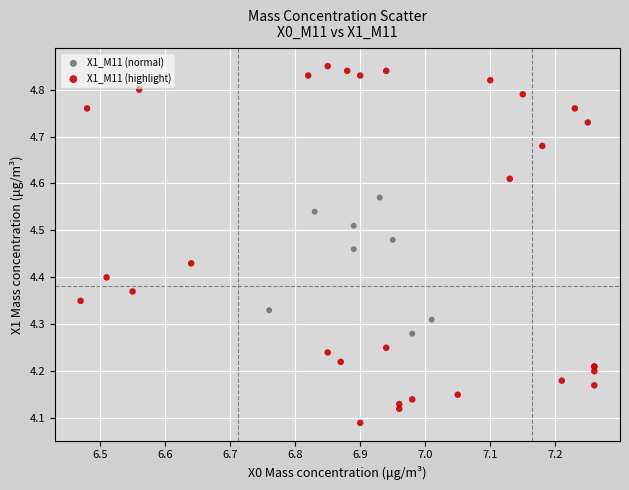

Which series has the largest Y range (max minus min)?

X1_M11 (highlight)